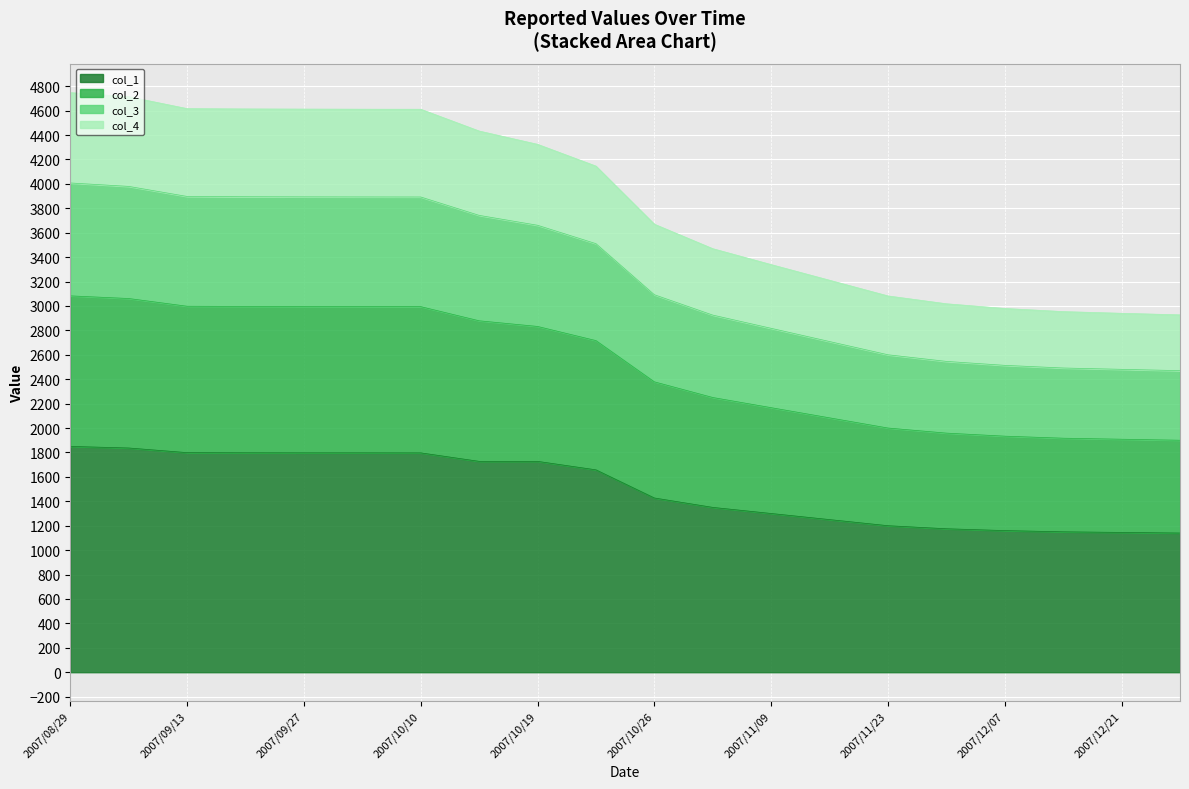

What is the total value across all series at 2007/11/09?

3338.7